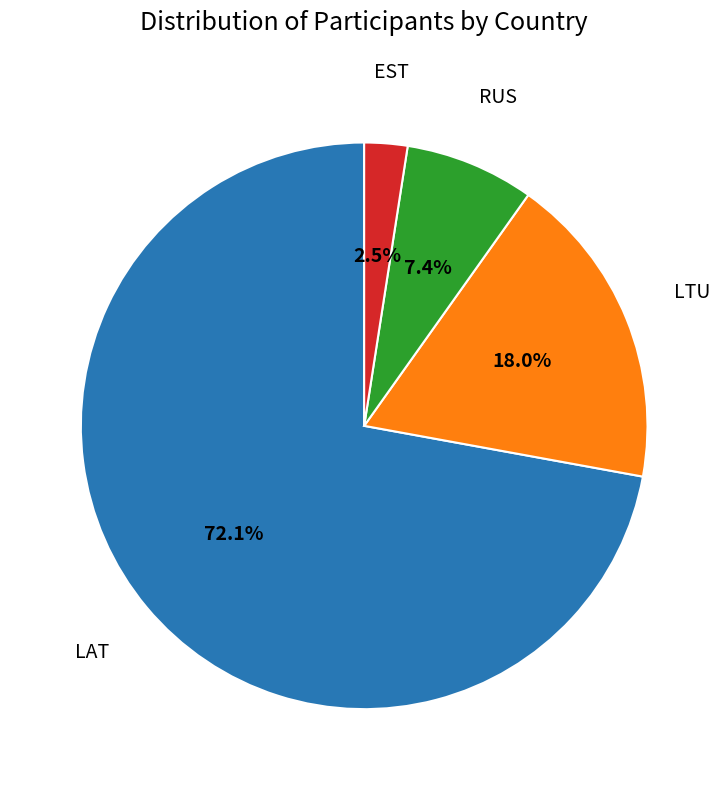

Count the number of slices in the pie.

4